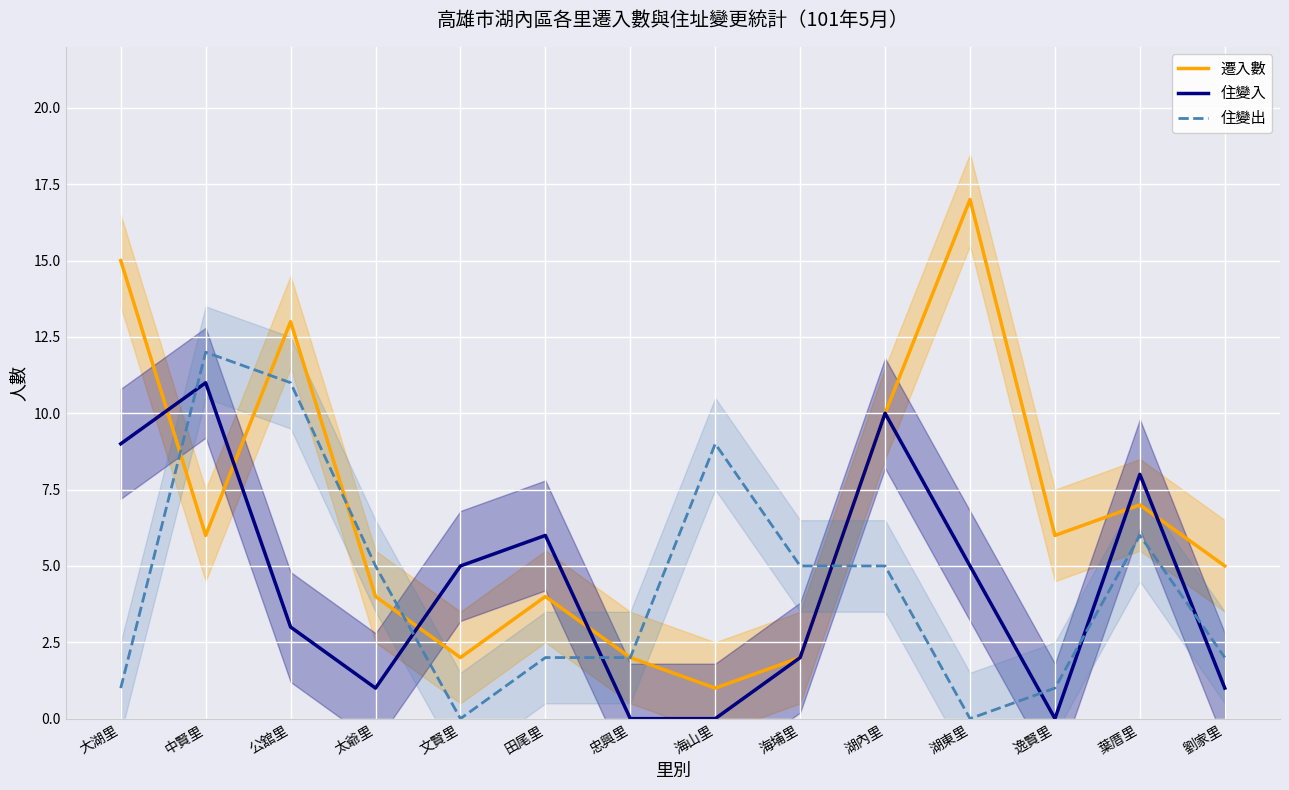

What is the difference between the second highest and minimum values in the 住變出 series?

11